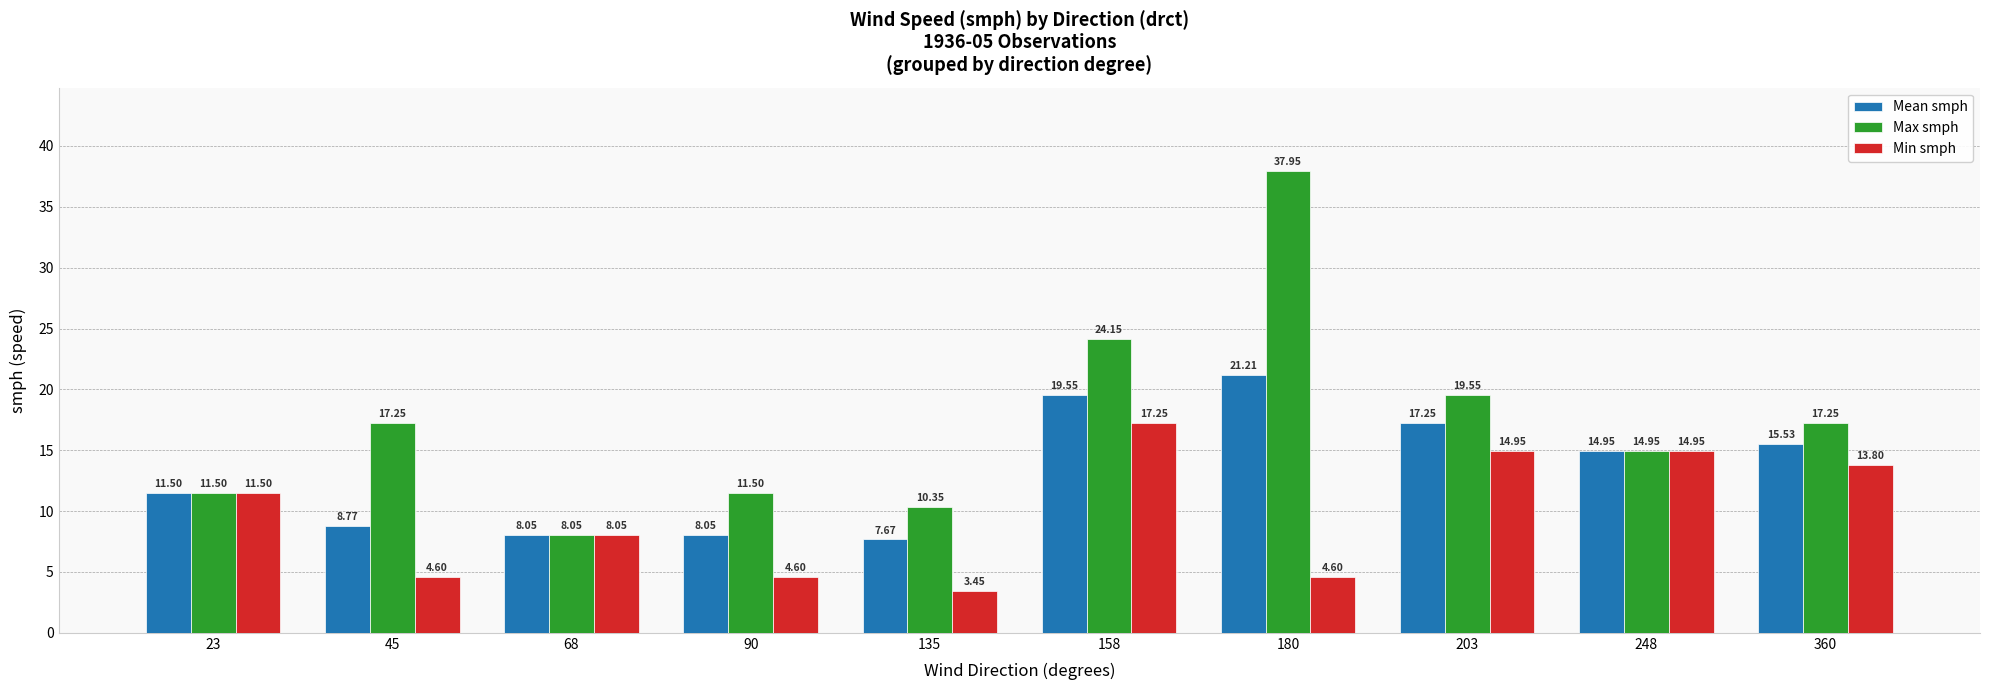

Which series has the largest range (max minus min)?

Max smph